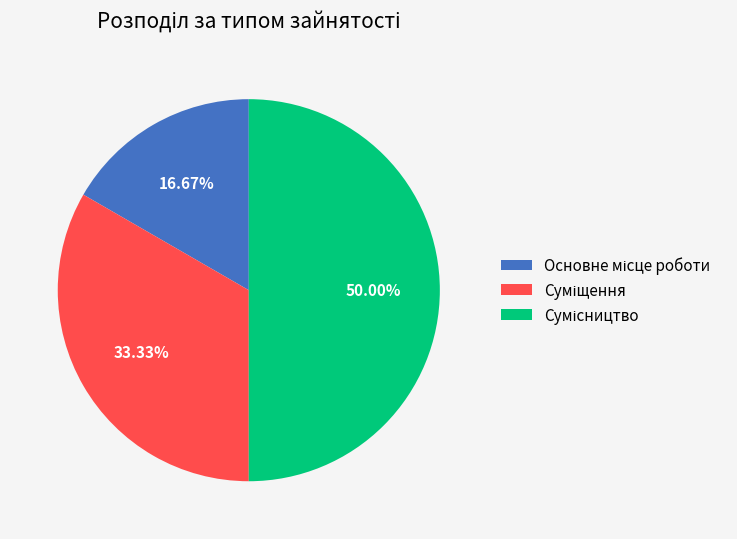

Count the number of slices in the pie.

3